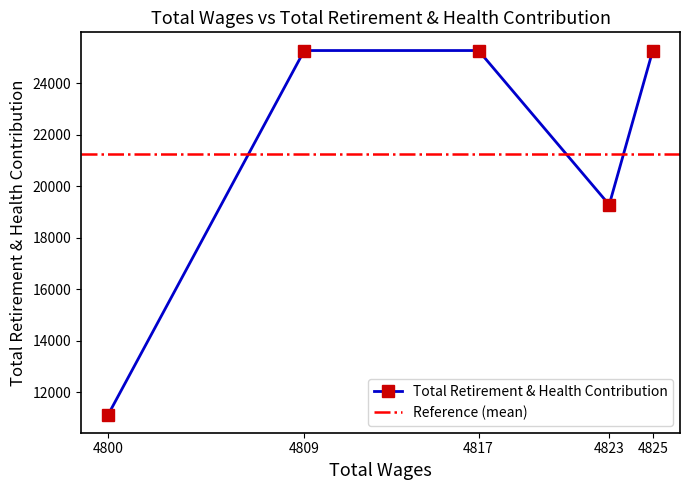

True or false: the data has more than 2 interior local peaks.

False